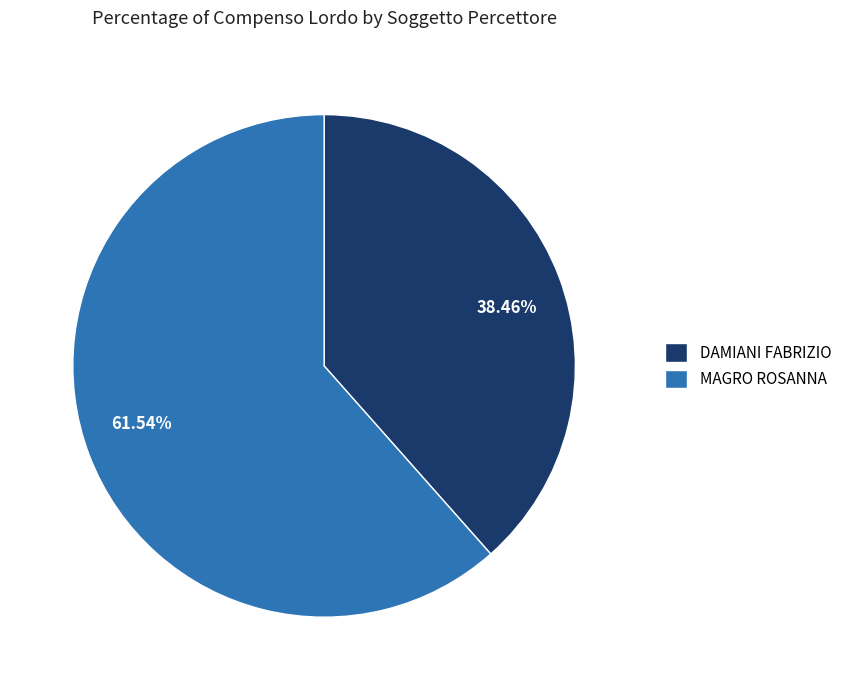

Which category has the smallest portion of the pie?

DAMIANI FABRIZIO